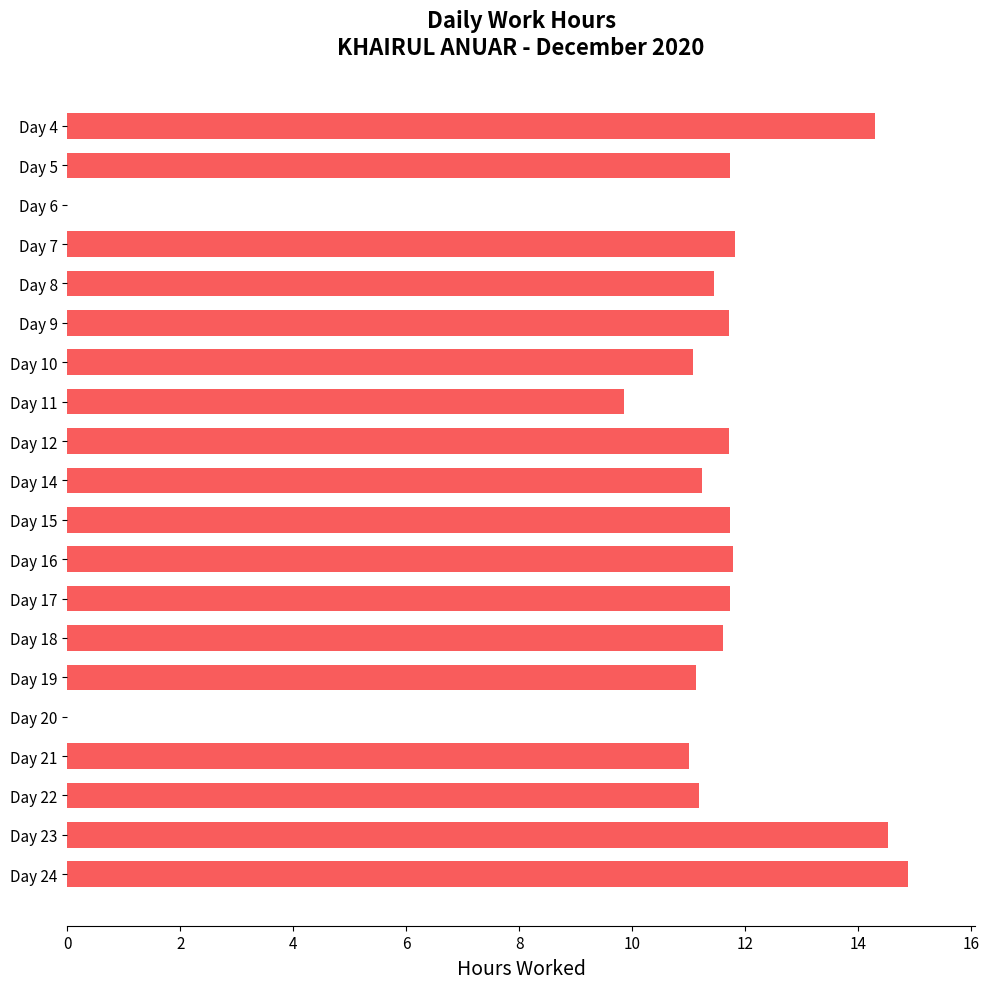

What is the sum of all values?

214.5